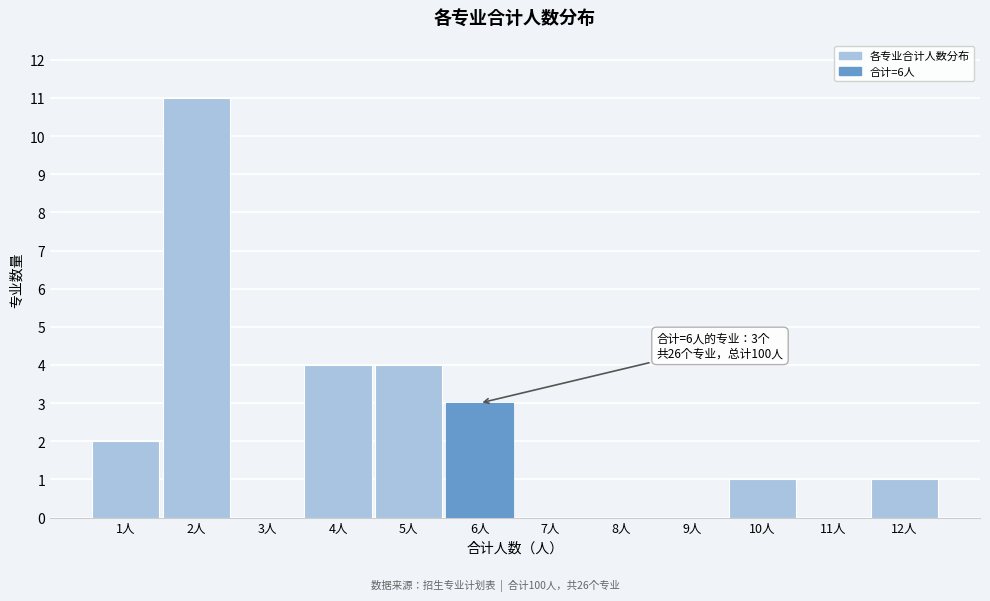

Which range on the x-axis has the tallest bar?

1.5 to 2.5